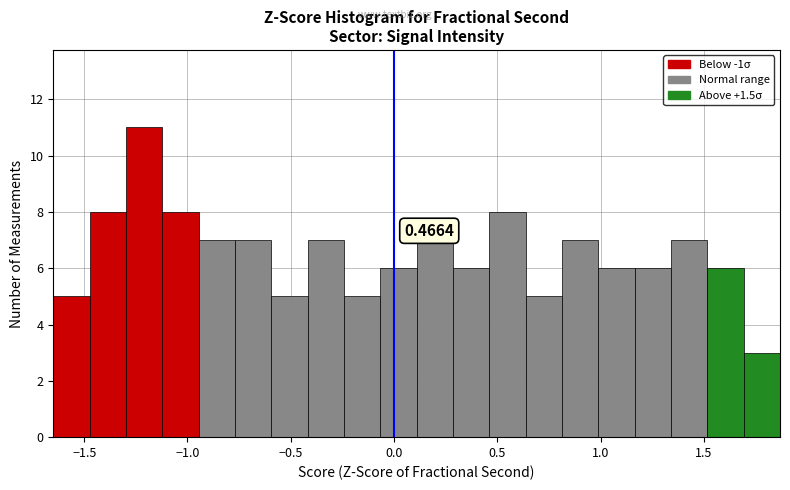

Around what value on the x-axis is the tallest bar? Give the approximate position of its centre, as read against the axis.

-1.20